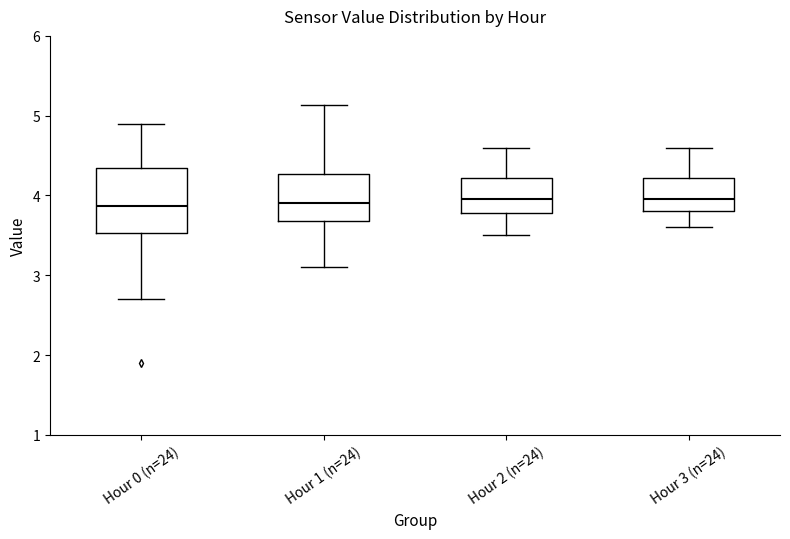

Reading left to right, read every box against the y-axis: the position of its median line, the range the box covers, and the ends of its whiskers. The values are not printed on the chart, so give them approximately, as read against the axis.

Hour 0 (n=24): median 3.9, box 3.5 to 4.3, whiskers 2.7 to 4.9
Hour 1 (n=24): median 3.9, box 3.7 to 4.3, whiskers 3.1 to 5.1
Hour 2 (n=24): median 4.0, box 3.8 to 4.2, whiskers 3.5 to 4.6
Hour 3 (n=24): median 4.0, box 3.8 to 4.2, whiskers 3.6 to 4.6